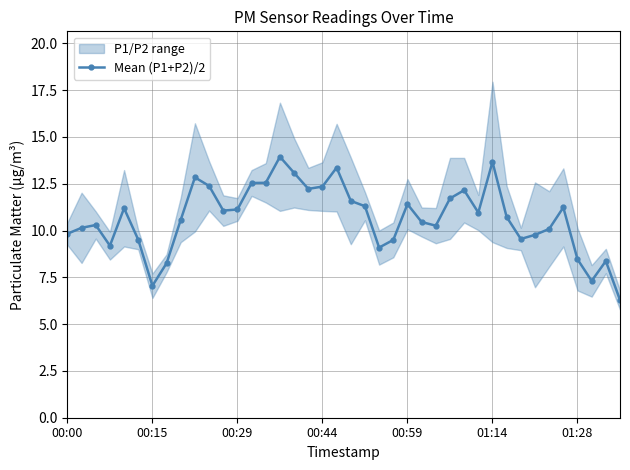

What is the change in value from 26 to 28?

+1.9